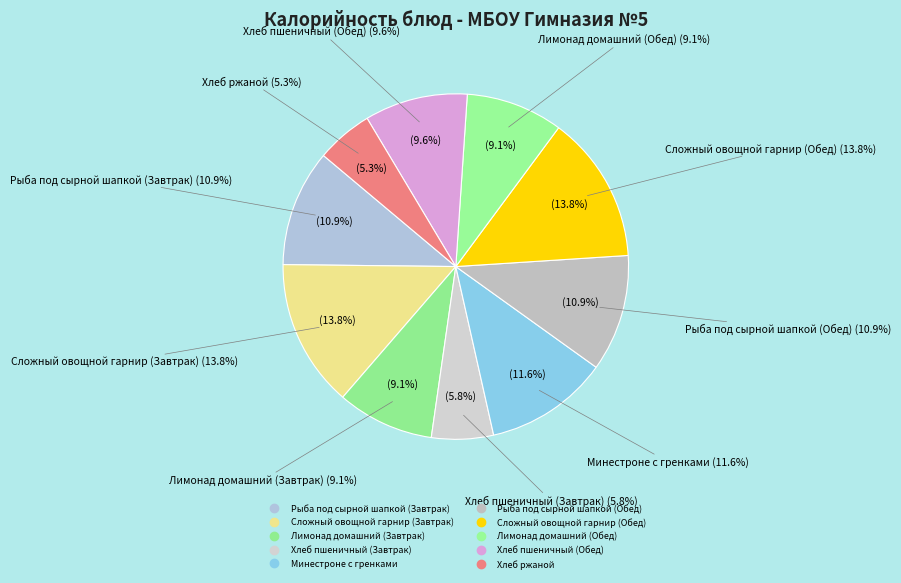

To the nearest percent, what percentage of the pie is Сложный овощной гарнир (Обед)?

14%